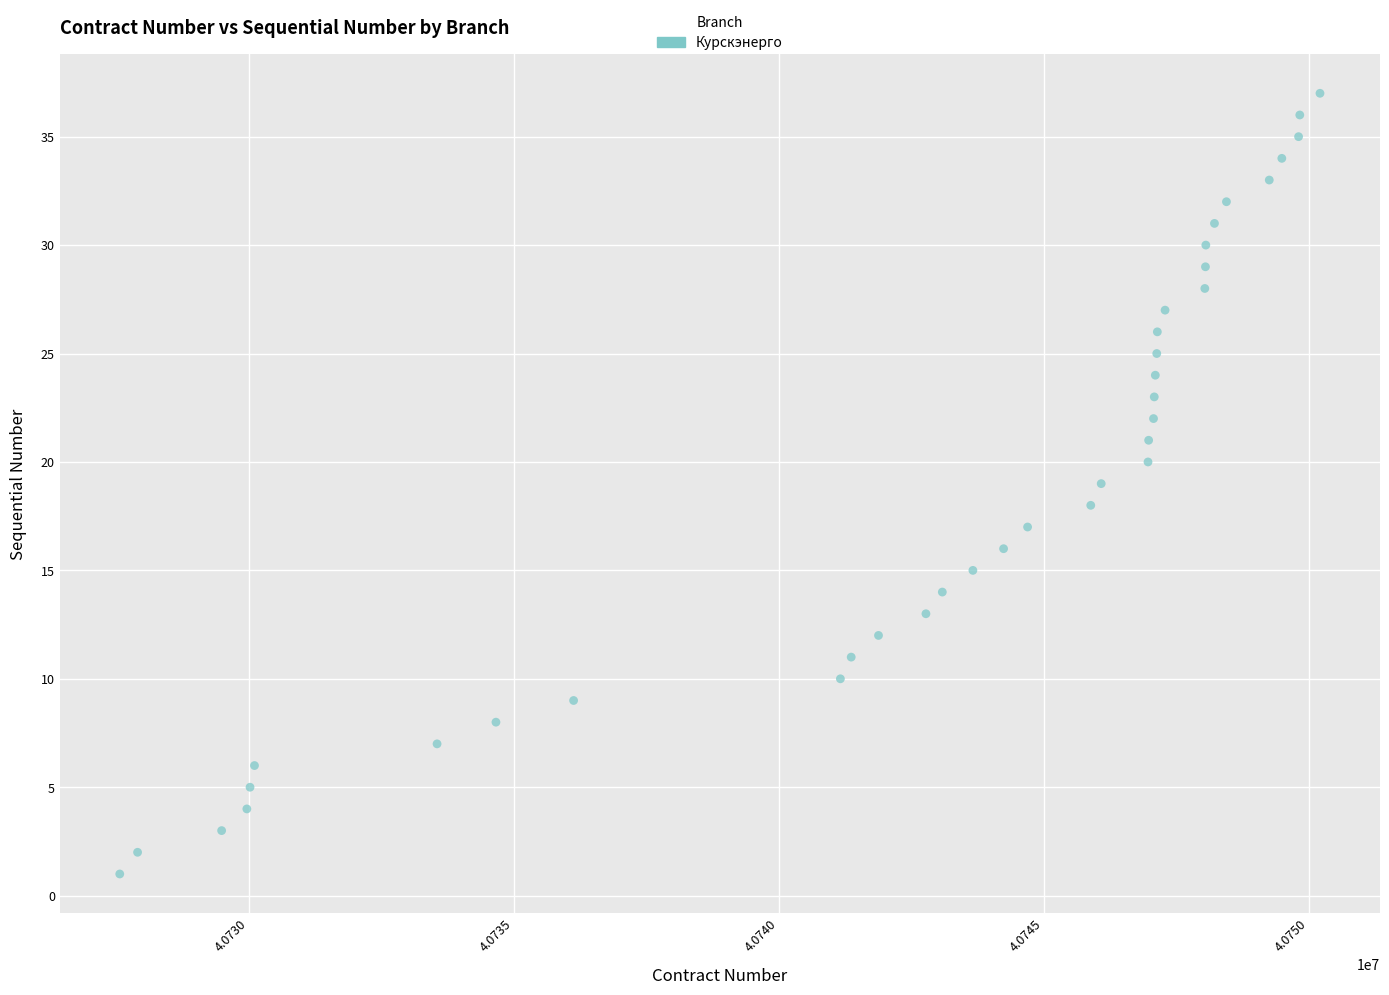

What is the range of Y values (max minus min)?

36